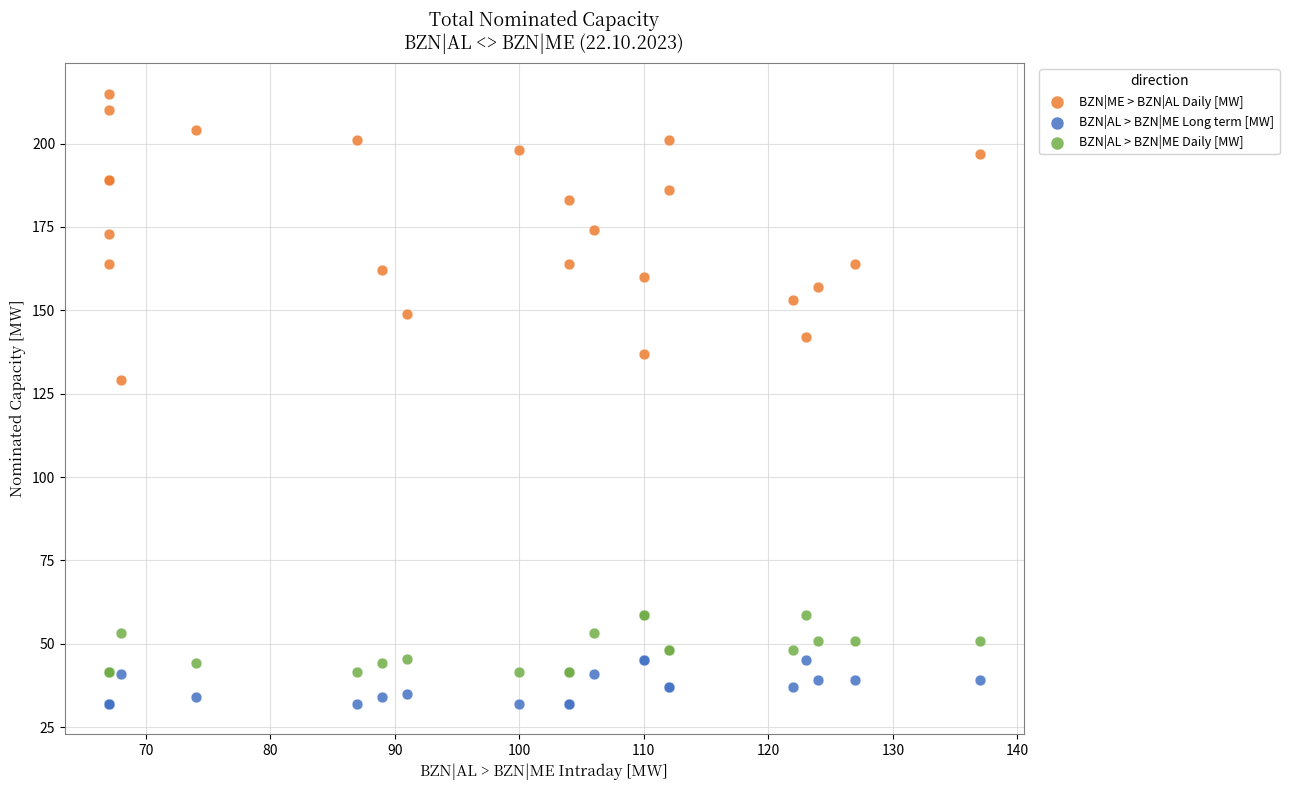

Which series contains the highest Y value?

BZN|ME > BZN|AL Daily [MW]